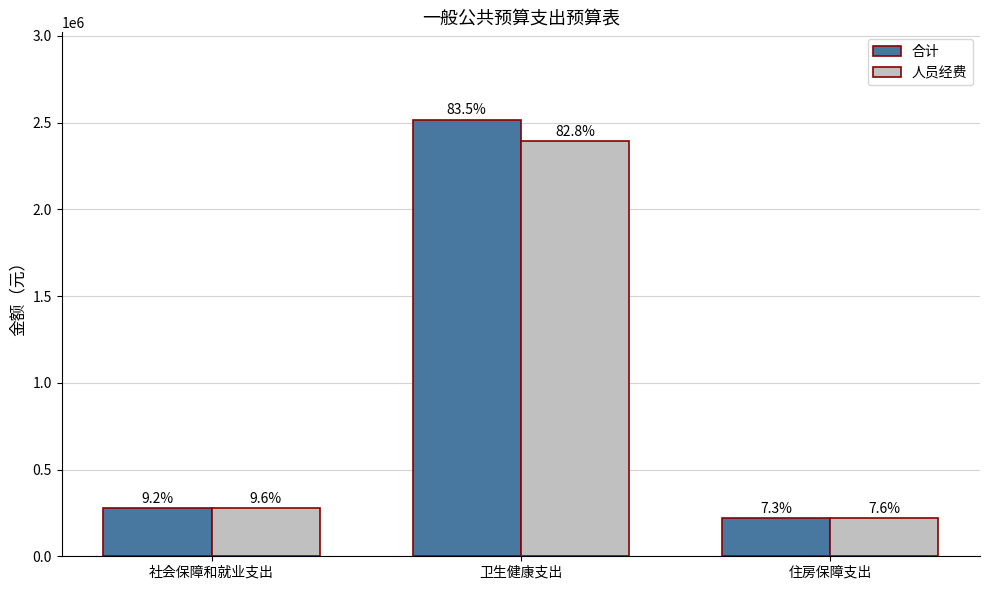

How many bars are there in each group?

2